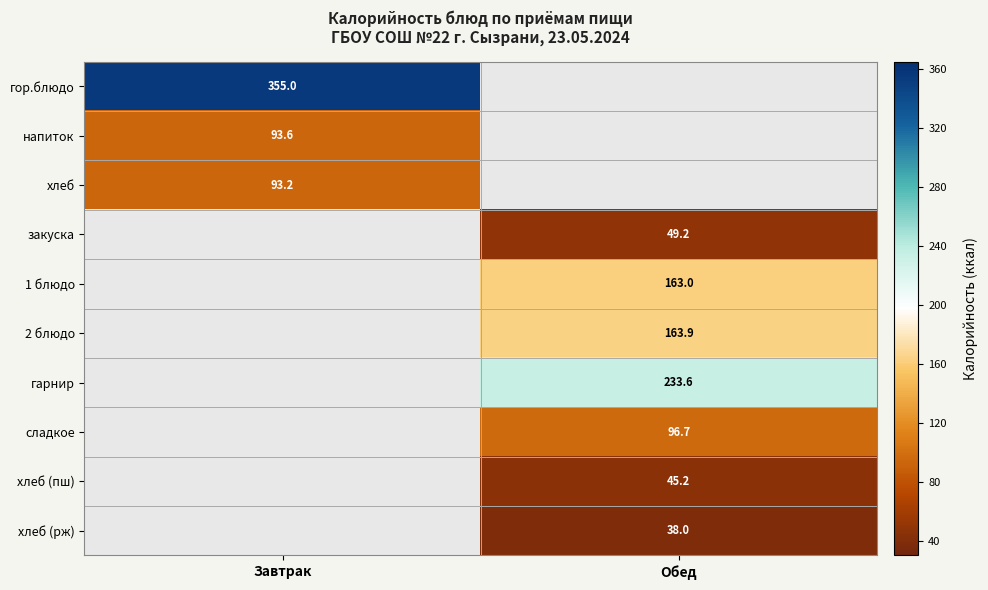

The закуска series shows 80.9 at Обед. True or false?

False